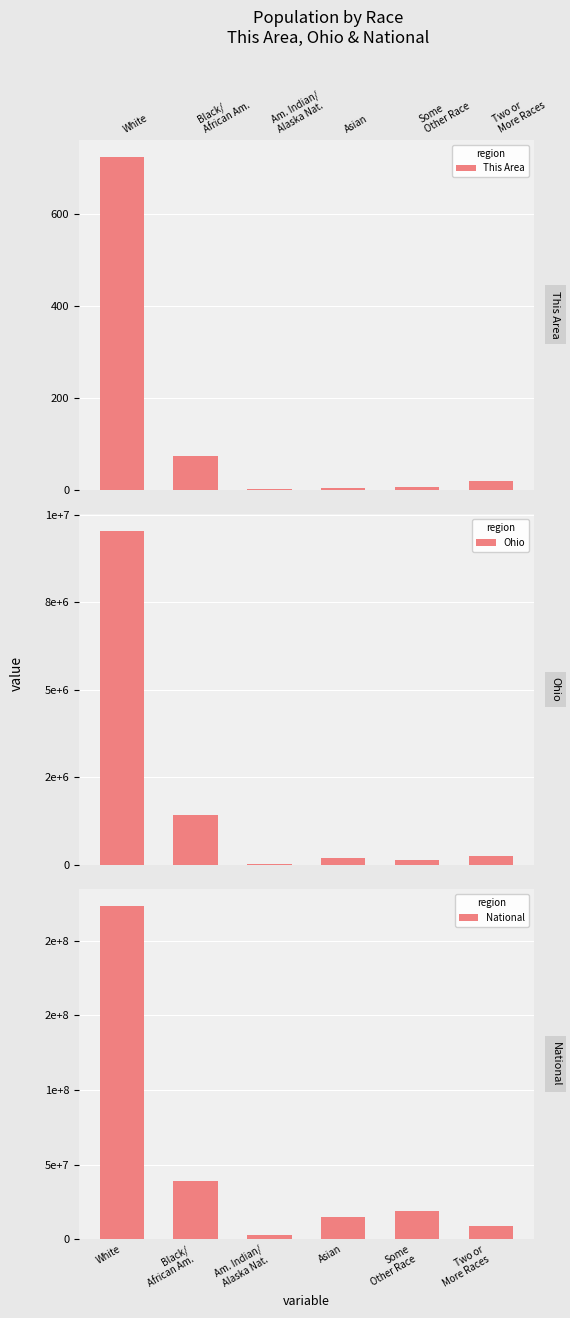

Which series has the largest total across all categories?

National